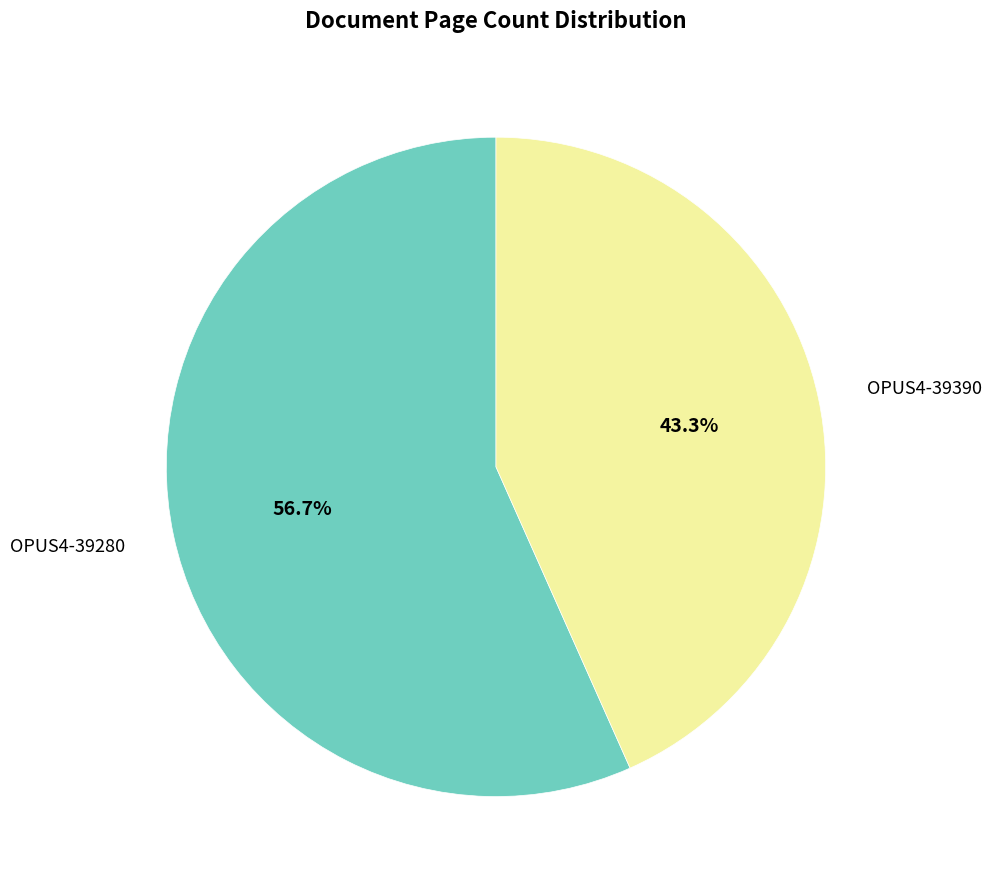

To the nearest percent, what is the average slice percentage?

50%